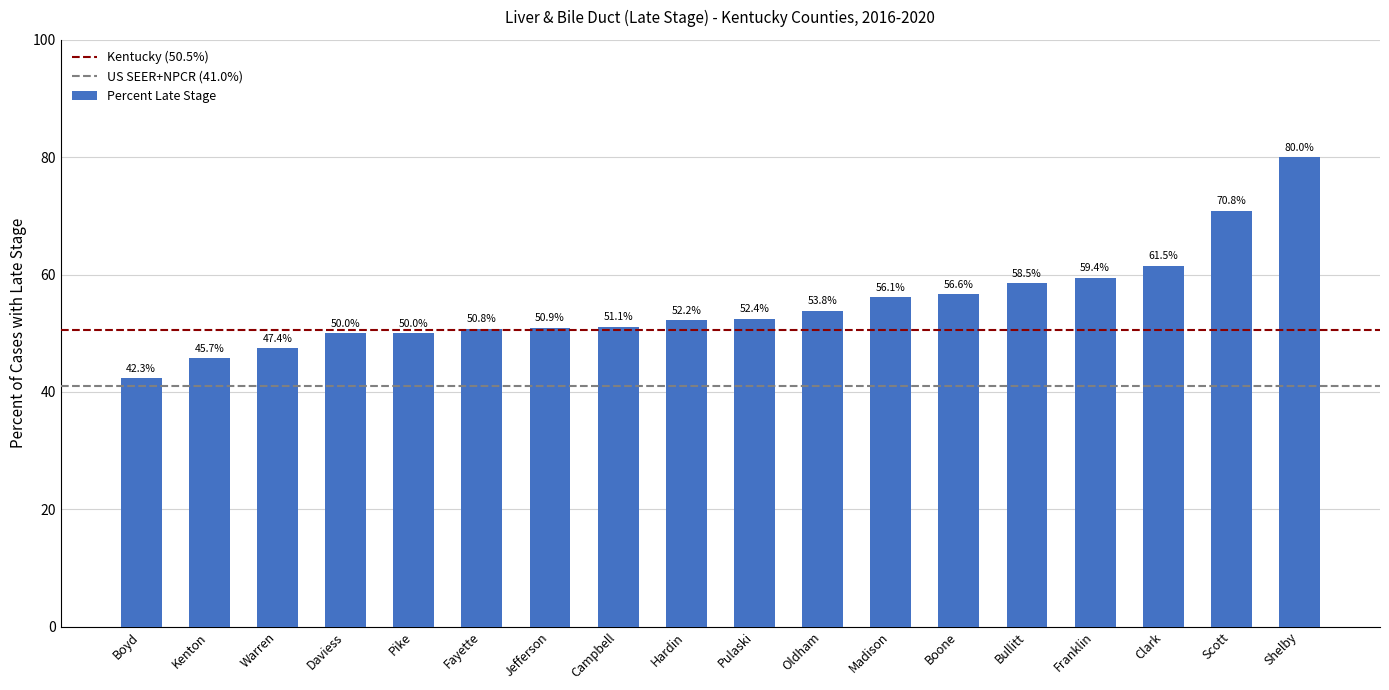

The chart shows a value of 95.4 at Oldham. True or false?

False